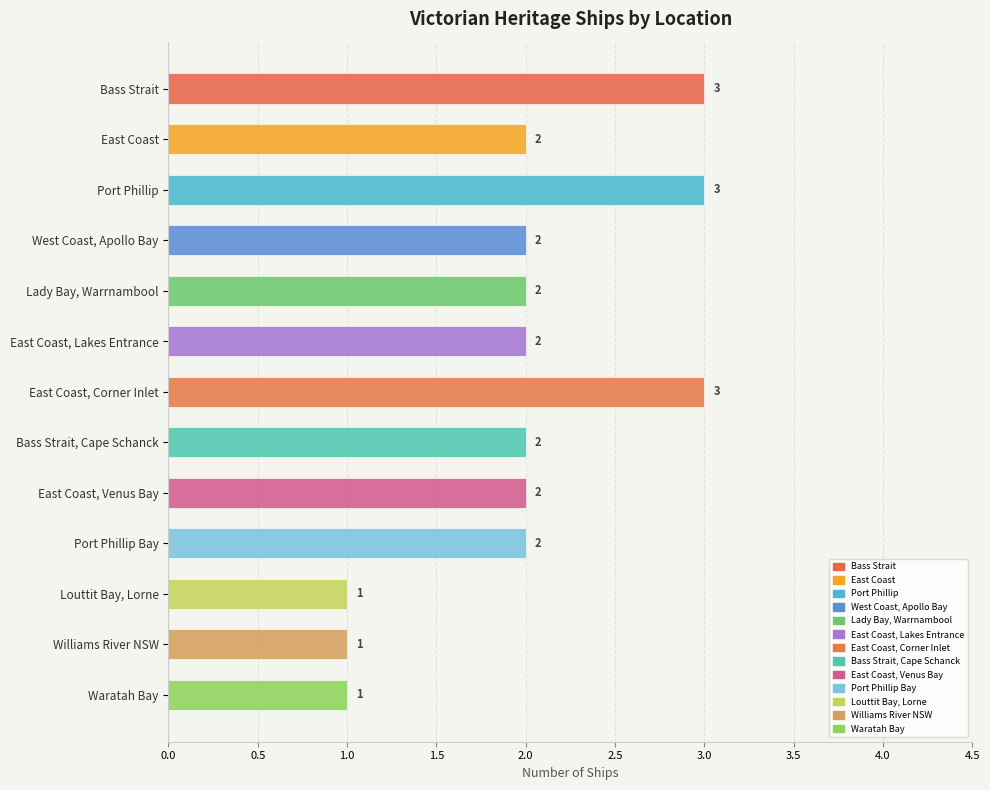

The value at Louttit Bay, Lorne is 1. True or false?

True